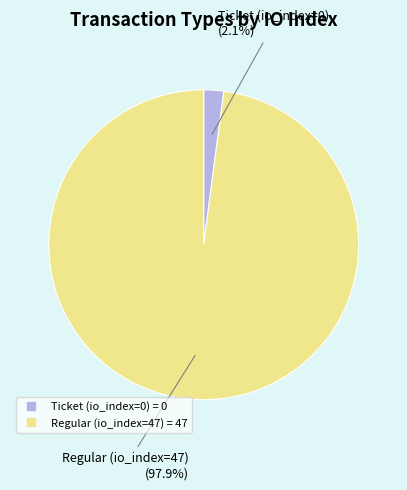

True or false: Regular (io_index=47) accounts for 91% of the total.

False